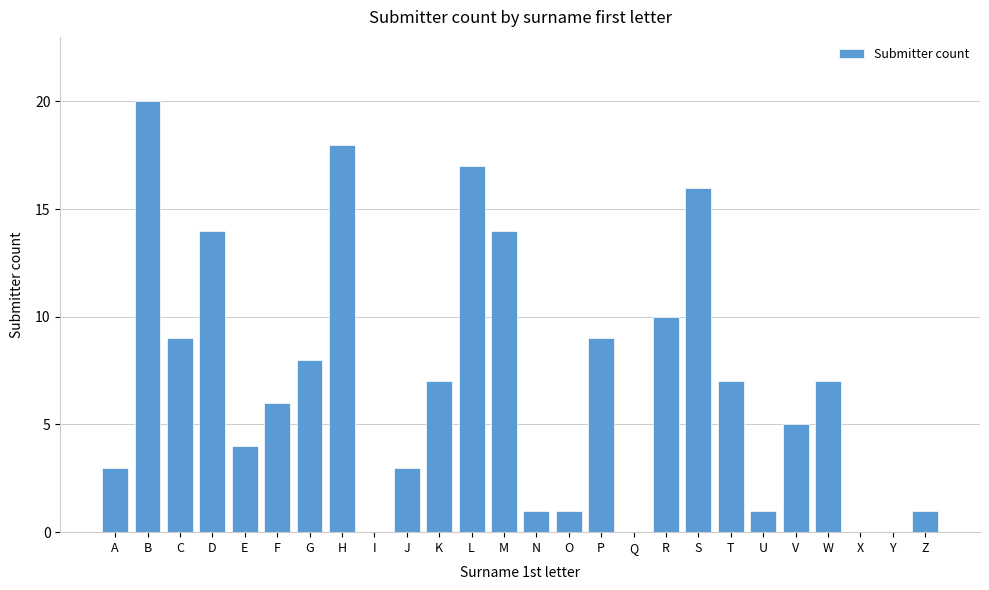

Reading left to right, extract all data points from this chart.

A=3	B=20	C=9	D=14	E=4	F=6	G=8	H=18	I=0	J=3	K=7	L=17	M=14	N=1	O=1	P=9	Q=0	R=10	S=16	T=7	U=1	V=5	W=7	X=0	Y=0	Z=1